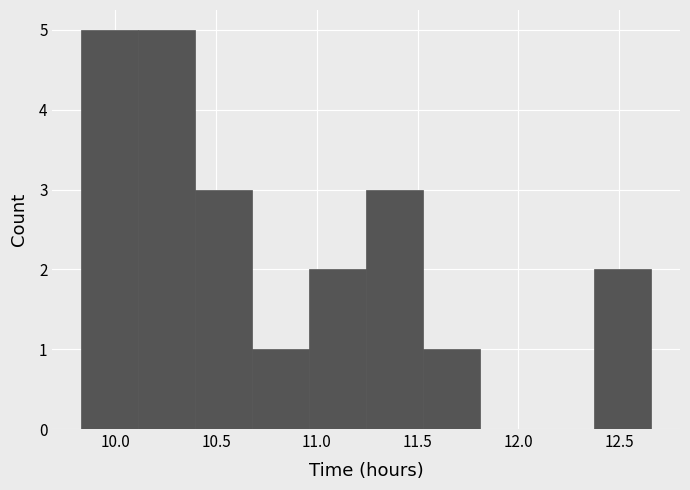

Reading left to right, list every bar in this chart as the range it spans on the x-axis followed by its height. Neither the bar edges nor the heights are printed on the chart, so give them approximately, as read against the axes.

9.85 to 10.10: 5
10.10 to 10.40: 5
10.40 to 10.70: 3
10.70 to 10.95: 1
10.95 to 11.25: 2
11.25 to 11.55: 3
11.55 to 11.80: 1
11.80 to 12.10: 0
12.10 to 12.40: 0
12.40 to 12.65: 2